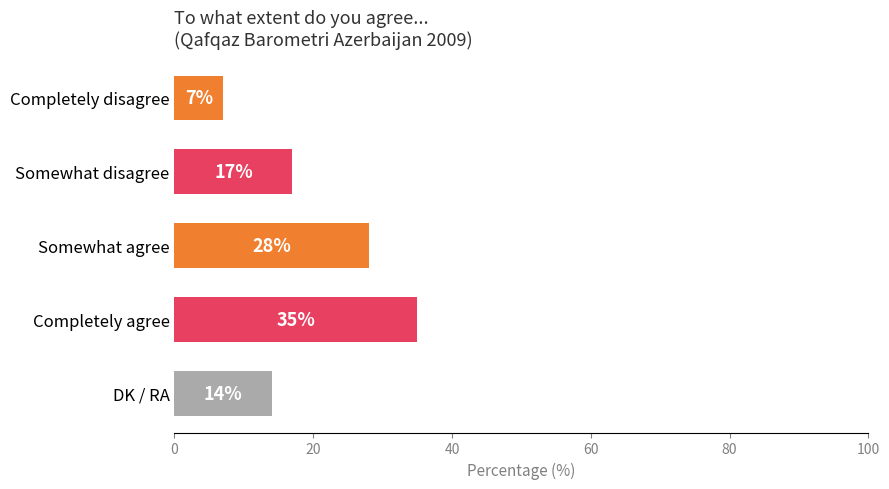

Rank the categories by value from highest to lowest.

Completely agree, Somewhat agree, Somewhat disagree, DK / RA, Completely disagree